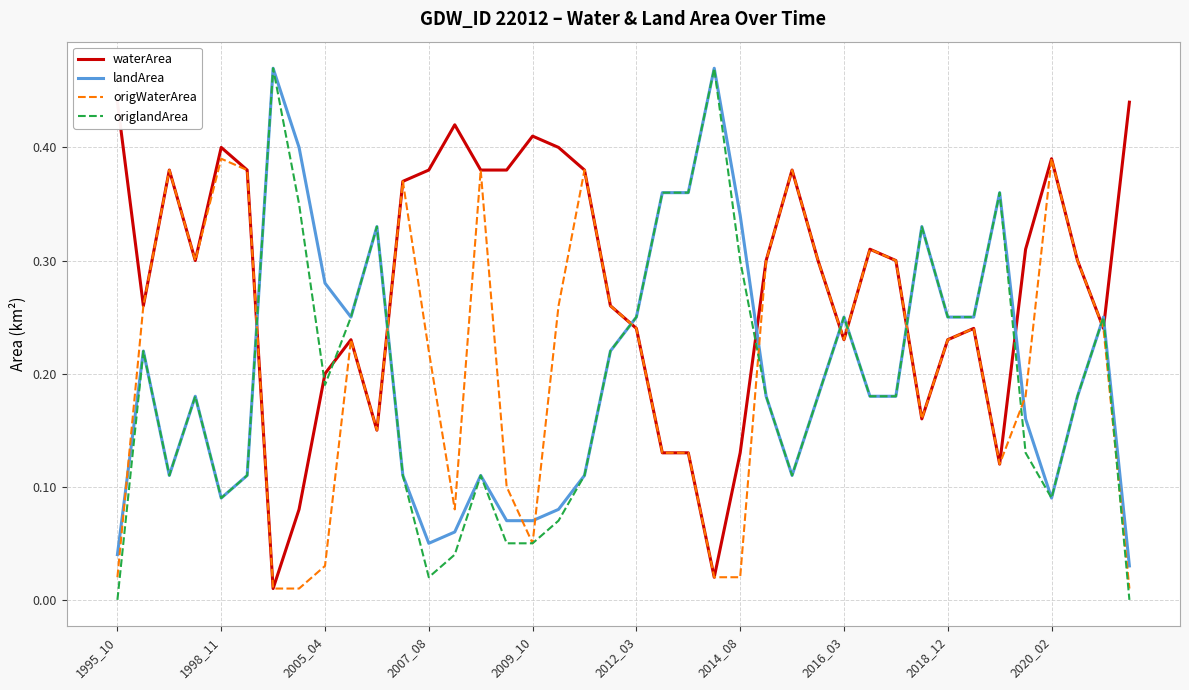

Reading left to right, extract all data points from this chart.

waterArea: 0.4	0.3	0.4	0.3	0.4	0.4	0.0	0.1	0.2	0.2	0.1	0.4	0.4	0.4	0.4	0.4	0.4	0.4	0.4	0.3	0.2	0.1	0.1	0.0	0.1	0.3	0.4	0.3	0.2	0.3	0.3	0.2	0.2	0.2	0.1	0.3	0.4	0.3	0.2	0.4
landArea: 0.0	0.2	0.1	0.2	0.1	0.1	0.5	0.4	0.3	0.2	0.3	0.1	0.1	0.1	0.1	0.1	0.1	0.1	0.1	0.2	0.2	0.4	0.4	0.5	0.3	0.2	0.1	0.2	0.2	0.2	0.2	0.3	0.2	0.2	0.4	0.2	0.1	0.2	0.2	0.0
origWaterArea: 0.0	0.3	0.4	0.3	0.4	0.4	0.0	0.0	0.0	0.2	0.1	0.4	0.2	0.1	0.4	0.1	0.1	0.3	0.4	0.3	0.2	0.1	0.1	0.0	0.0	0.3	0.4	0.3	0.2	0.3	0.3	0.2	0.2	0.2	0.1	0.2	0.4	0.3	0.2	0.0
origlandArea: 0.0	0.2	0.1	0.2	0.1	0.1	0.5	0.3	0.2	0.2	0.3	0.1	0.0	0.0	0.1	0.1	0.1	0.1	0.1	0.2	0.2	0.4	0.4	0.5	0.3	0.2	0.1	0.2	0.2	0.2	0.2	0.3	0.2	0.2	0.4	0.1	0.1	0.2	0.2	0.0